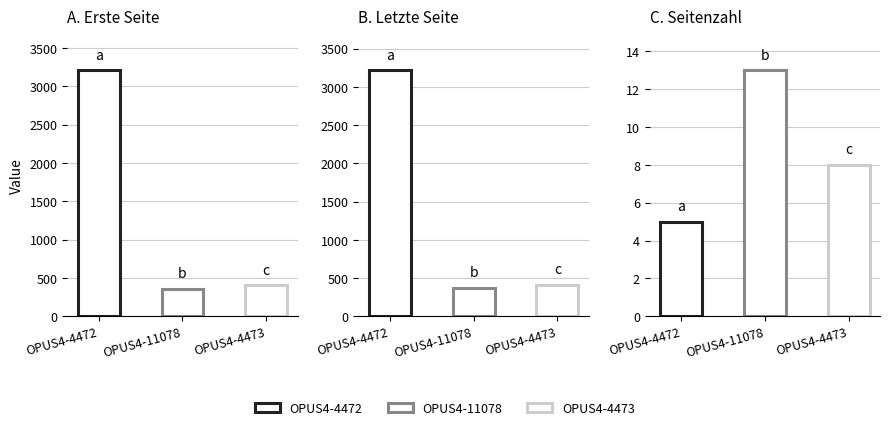

At which category does the chart reach its minimum across all series?

OPUS4-4472